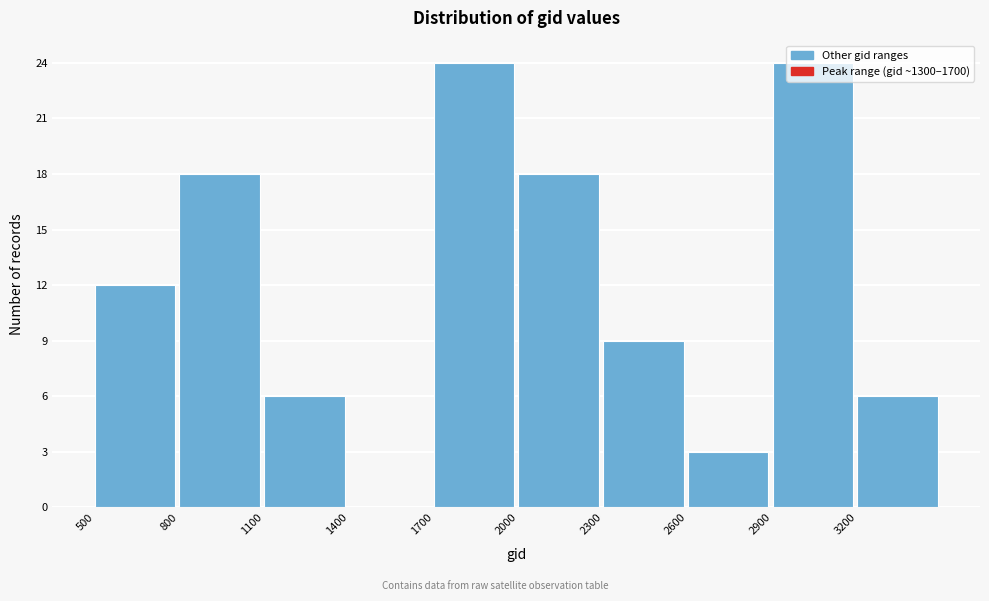

Reading left to right, transcribe this chart: for each bar, give the range it covers on the x-axis and its height. The values are not printed on the chart, so give them approximately, as read against the axis.

500 to 800: 12
800 to 1100: 18
1100 to 1400: 6
1400 to 1700: 0
1700 to 2000: 24
2000 to 2300: 18
2300 to 2600: 9
2600 to 2900: 3
2900 to 3200: 24
3200 to 3500: 6